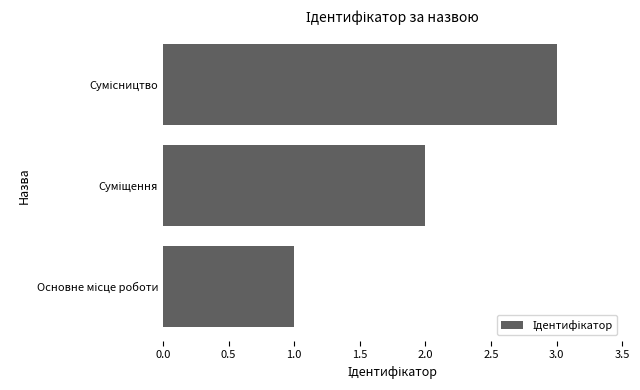

What is the greatest value displayed?

3